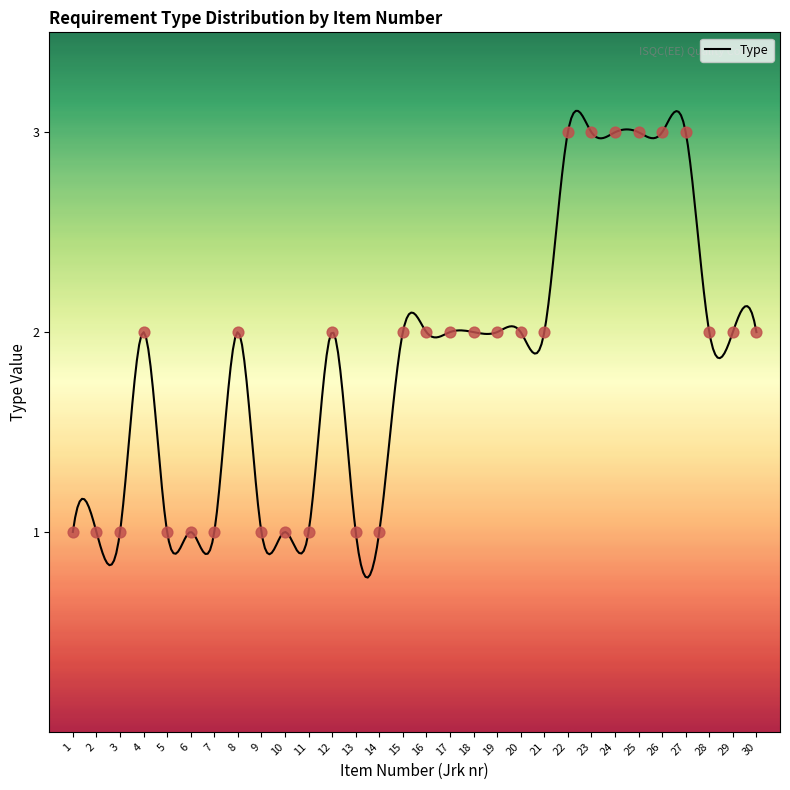

What is the change in value from 15 to 23?

+1